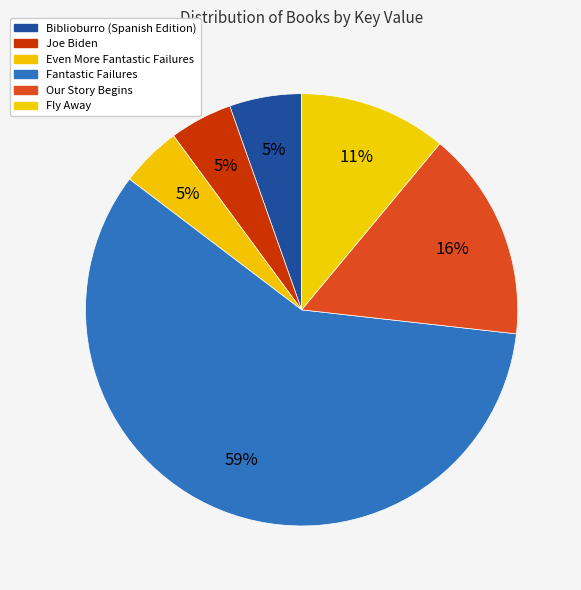

What percentage is the Joe Biden slice, to the nearest percent?

5%